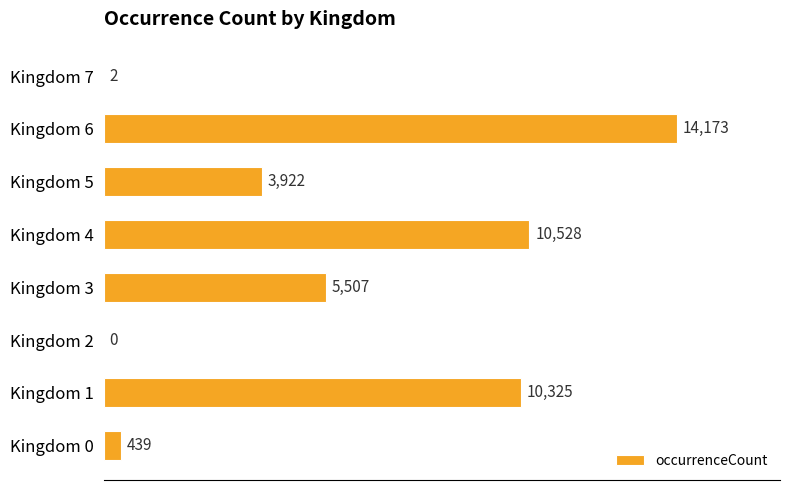

True or false: the data shows 1965 at Kingdom 3.

False